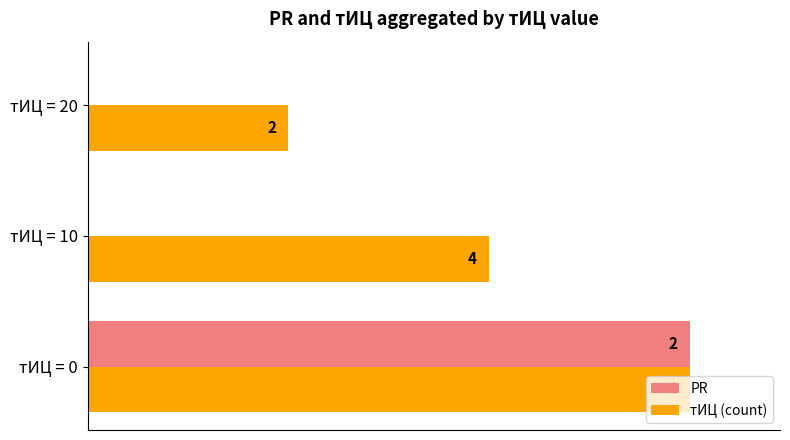

What are all the series names shown in the legend?

PR, тИЦ (count)